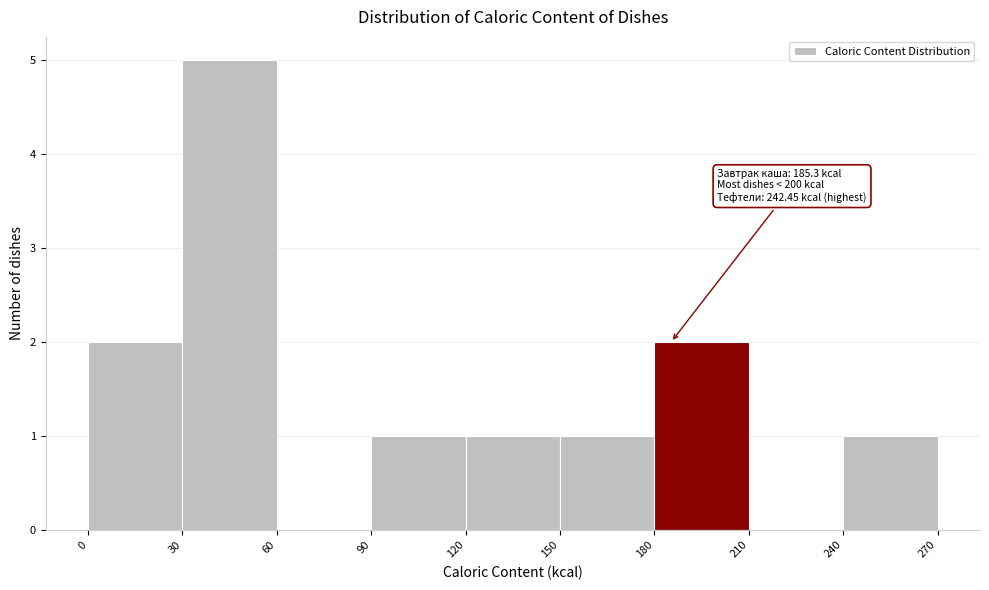

Which range on the x-axis has the tallest bar?

30 to 60